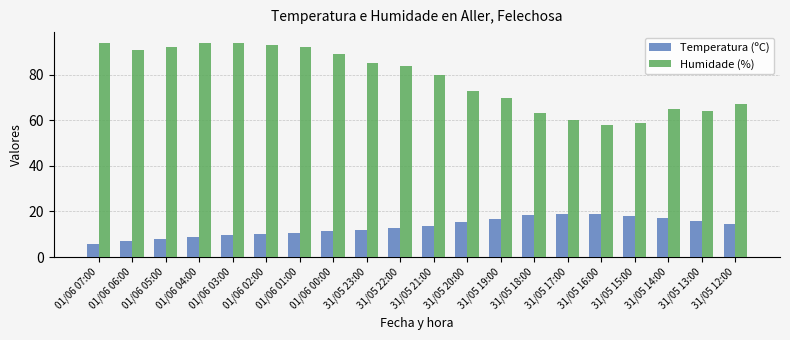

At which label does Humidade (%) first exceed 84?

01/06 07:00